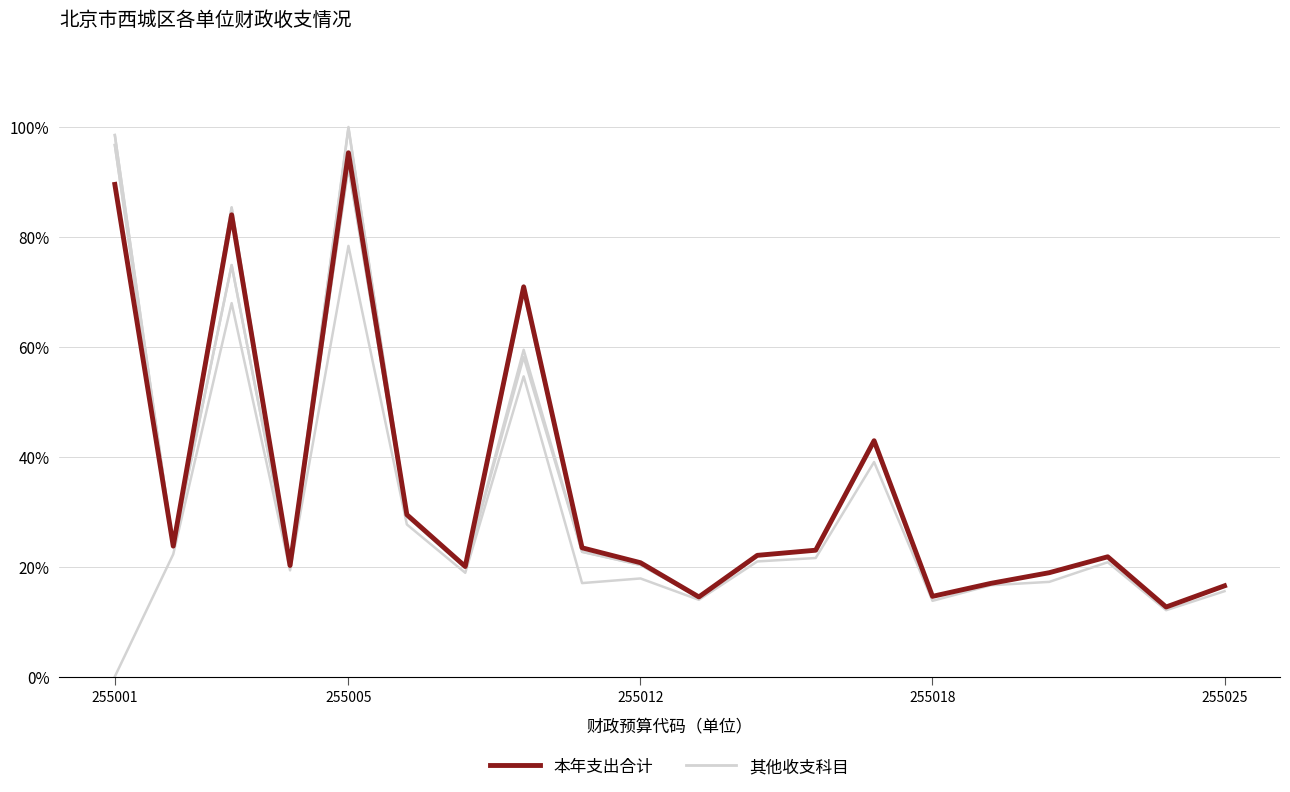

Does the chart display data point markers on the line(s)?

No